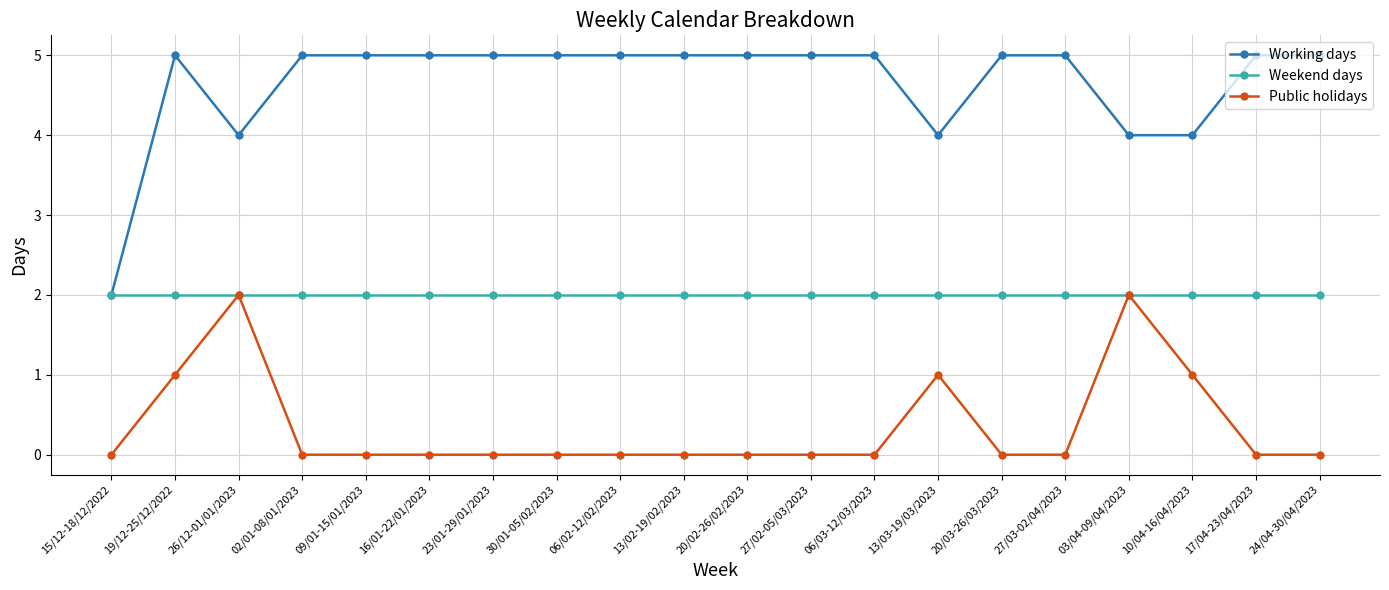

What is the label of the 18th point from the right?

26/12-01/01/2023